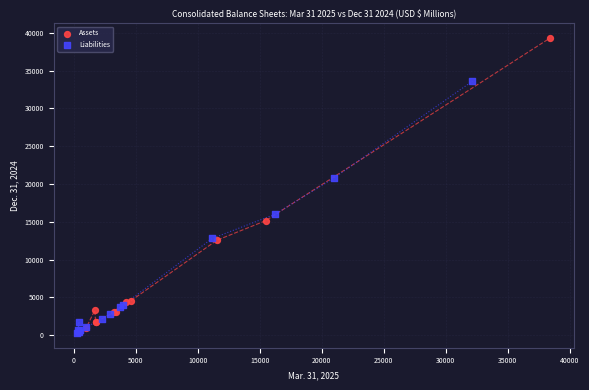

Which series contains the highest Y value?

Assets